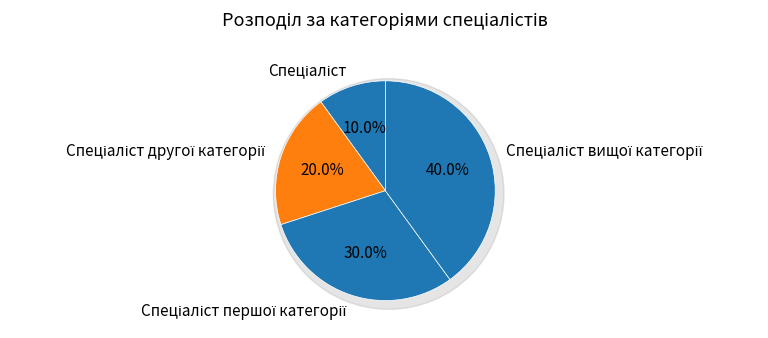

Is the sum of Спеціаліст вищої категорії and Спеціаліст другої категорії greater than half?

Yes